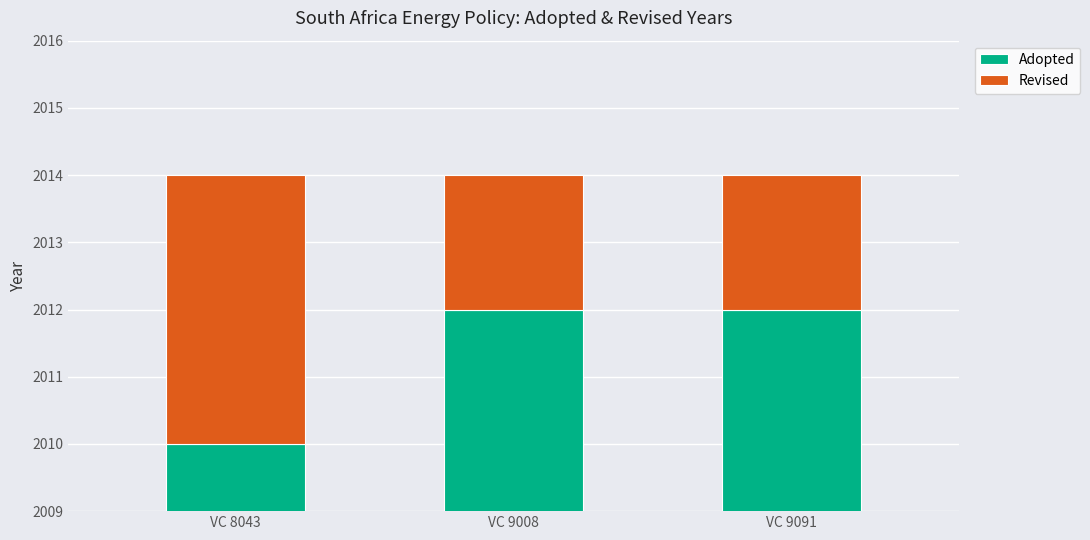

The Adopted series shows 2012 at VC 9091. True or false?

True